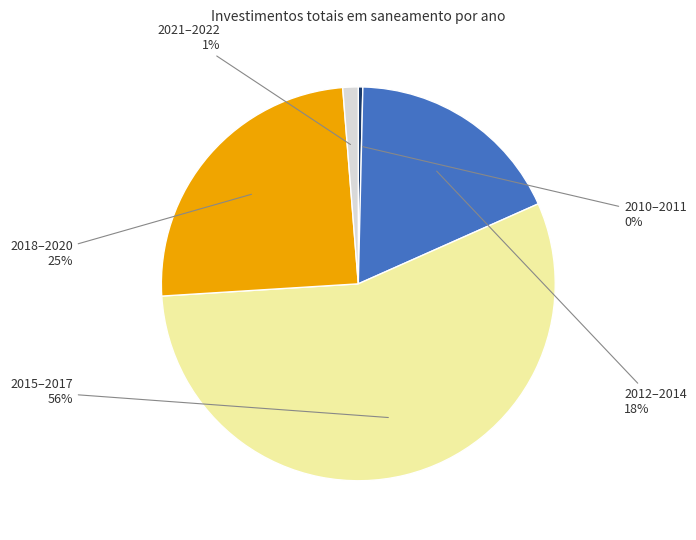

Is it true that 2021–2022 is 1% of the pie?

True